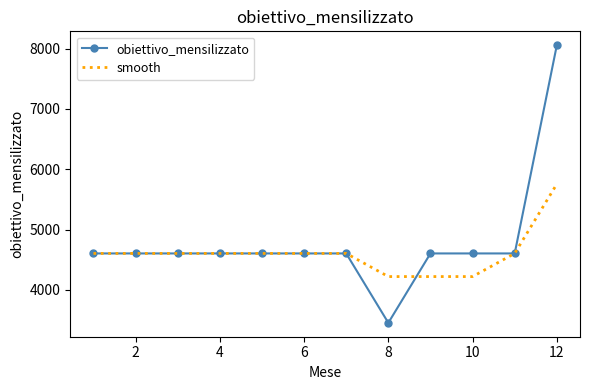

What is the difference between the maximum and minimum values in the smooth series?

1534.7